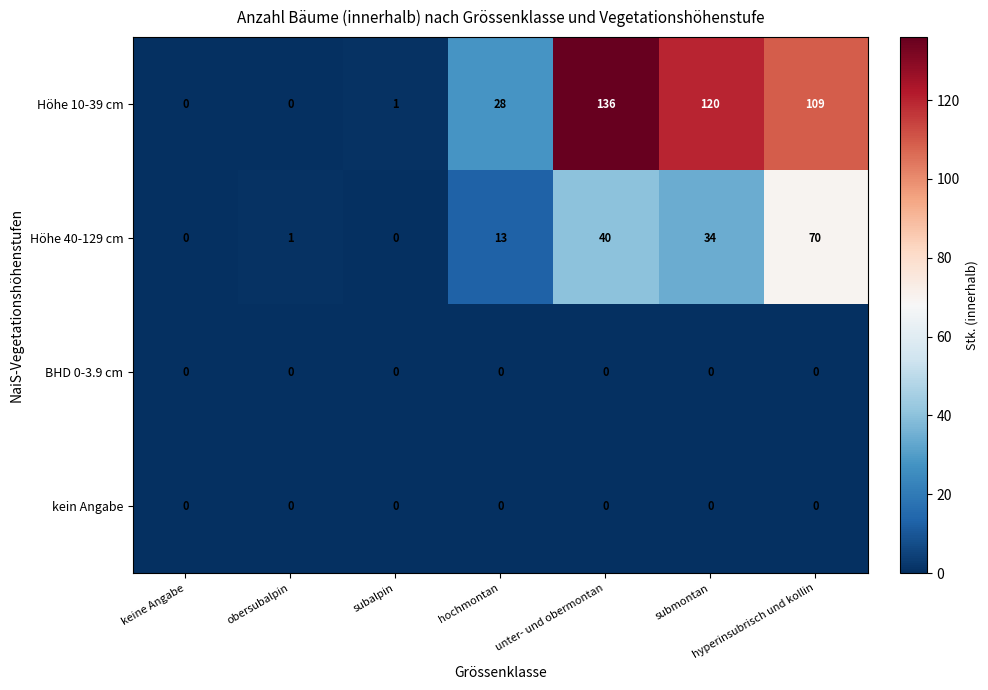

The value of BHD 0-3.9 cm at hochmontan is 0. True or false?

True